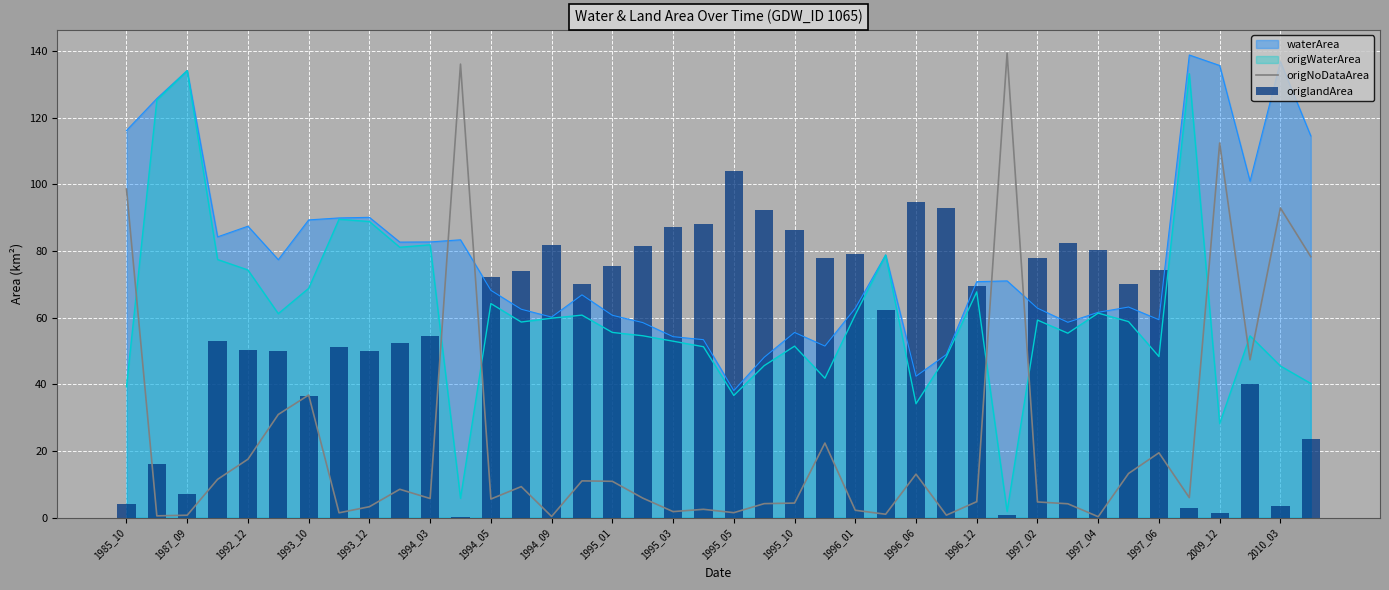

Is the value of waterArea at 1995_03 greater than the value of origWaterArea at 2010_03?

Yes